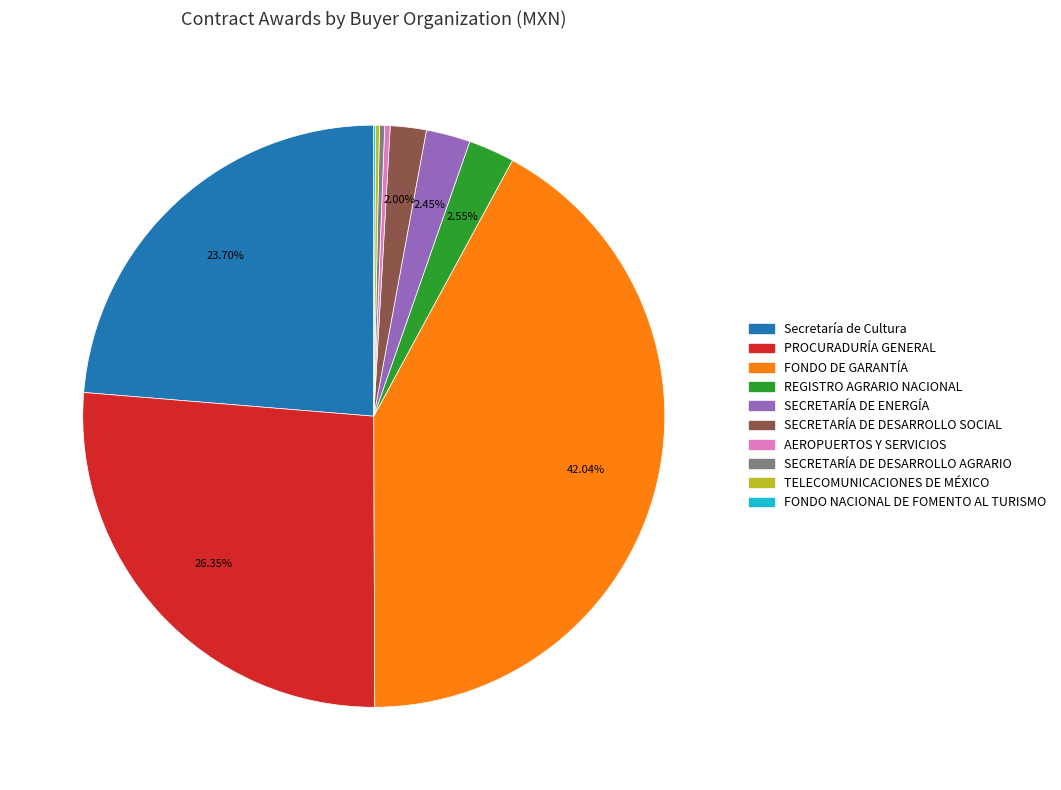

What is the ratio of the value at SECRETARÍA DE ENERGÍA to the value at SECRETARÍA DE DESARROLLO SOCIAL?

1.2